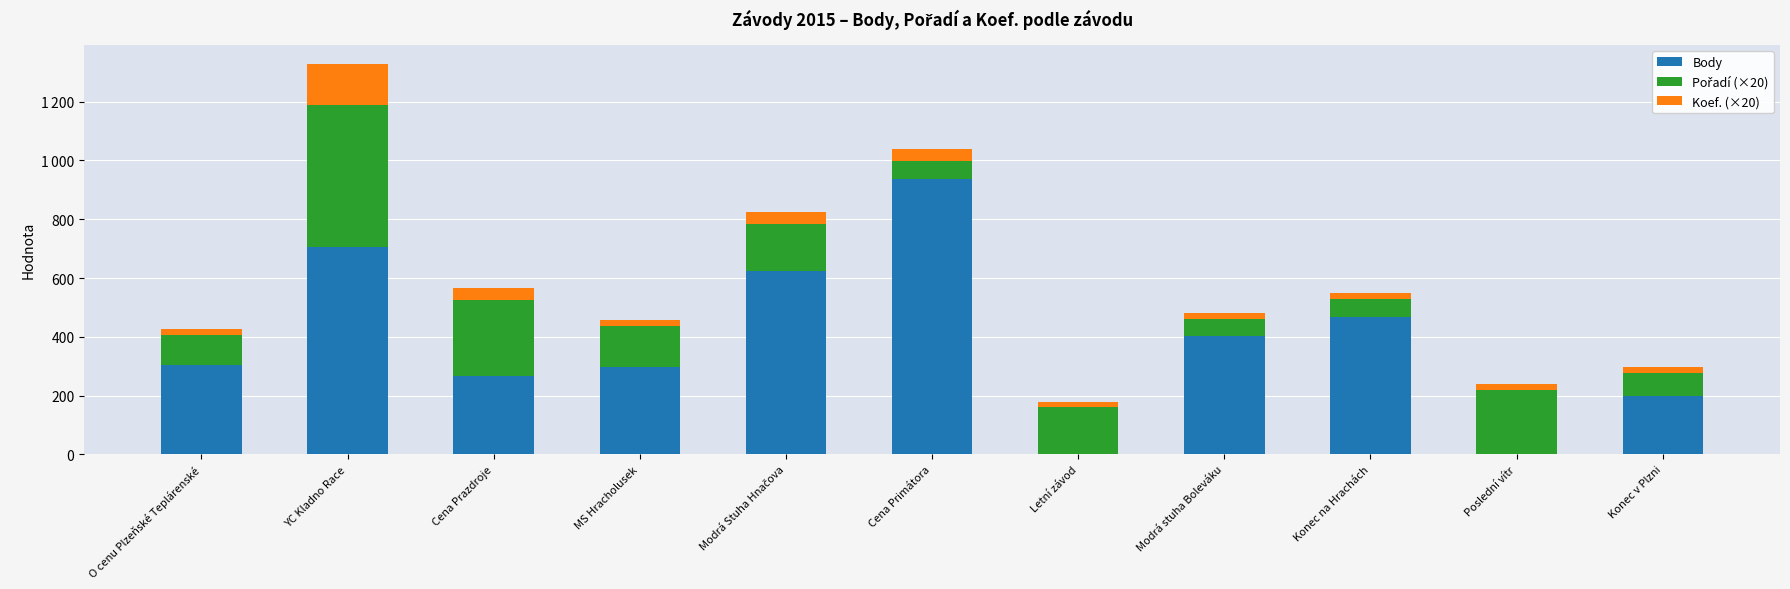

Are the bars grouped side by side (vs. stacked)?

No